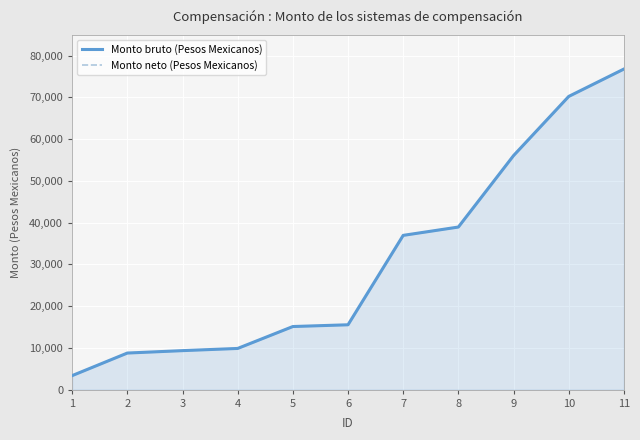

Reading right to left, list all the values displayed in this chart.

Monto bruto (Pesos Mexicanos): 11=76807.5	10=70245.0	9=56070.0	8=38955.0	7=36960.0	6=15540.0	5=15120.0	4=9870.0	3=9345.0	2=8767.5	1=3360.0
Monto neto (Pesos Mexicanos): 11=76807.5	10=70245.0	9=56070.0	8=38955.0	7=36960.0	6=15540.0	5=15120.0	4=9870.0	3=9345.0	2=8767.5	1=3360.0